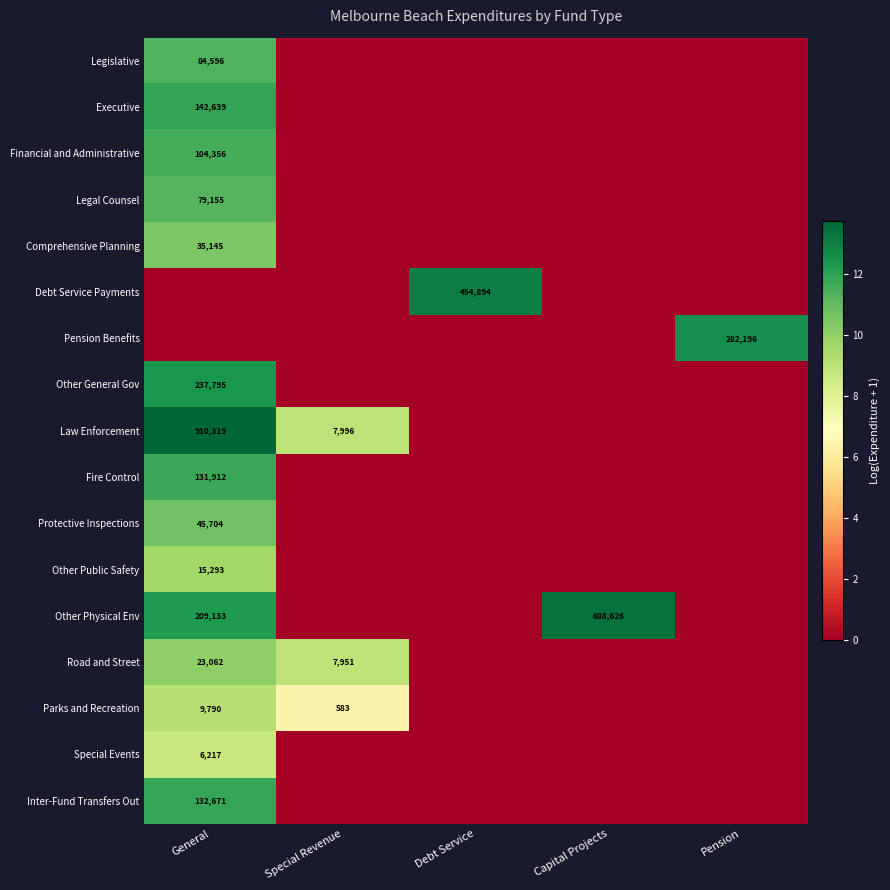

Is the value of Road and Street at General greater than the value of Other Physical Env at Capital Projects?

No